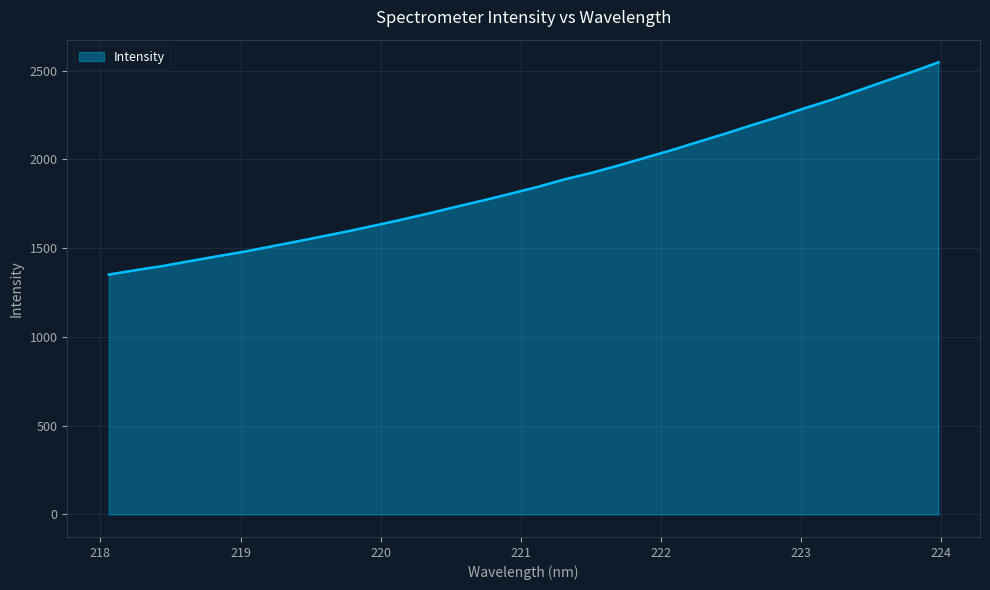

How many series are shown in this chart?

1